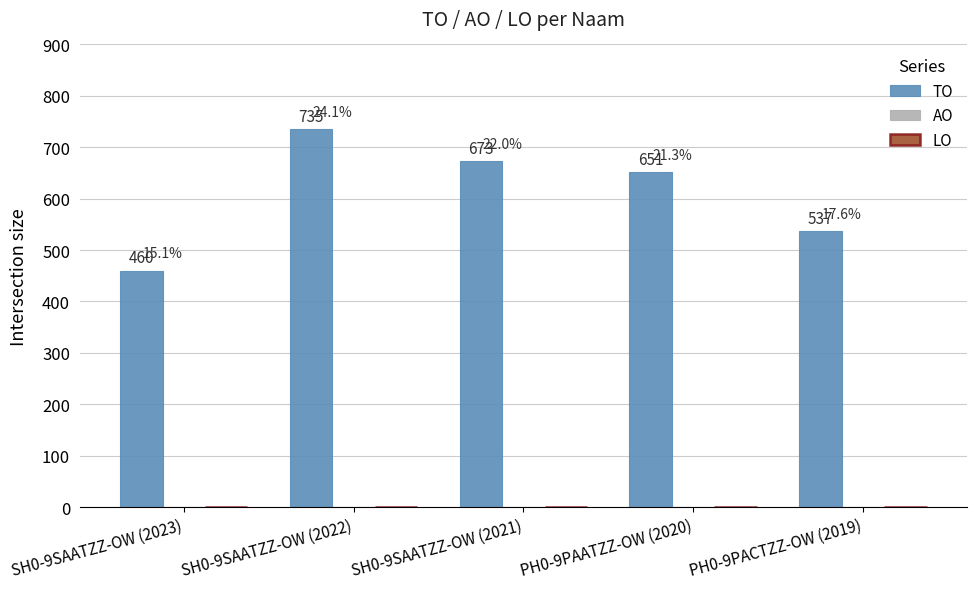

Is it true that the value at PH0-9PACTZZ-OW (2019) is 948?

False